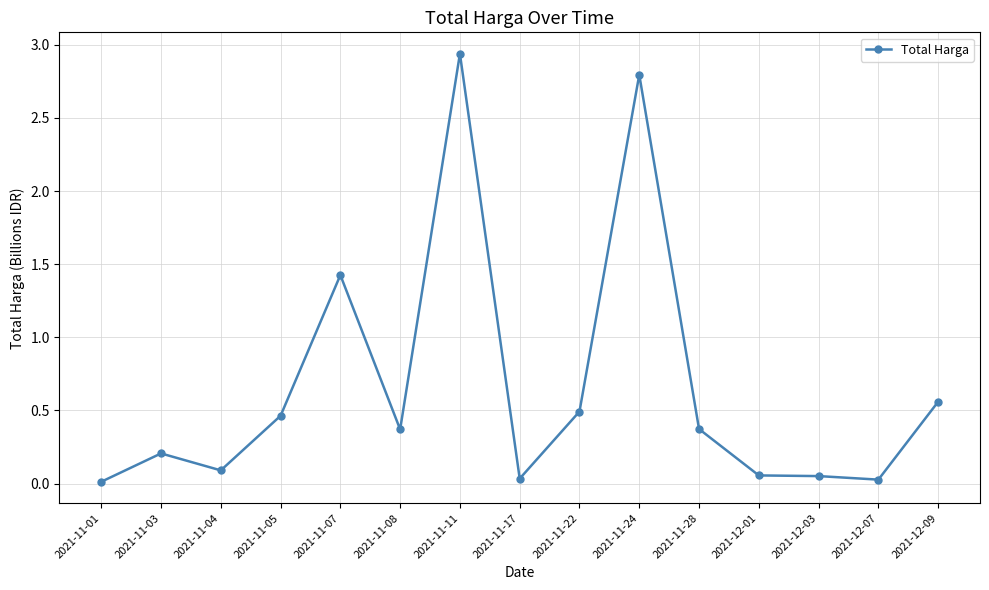

What is the sum of all values?

9.9